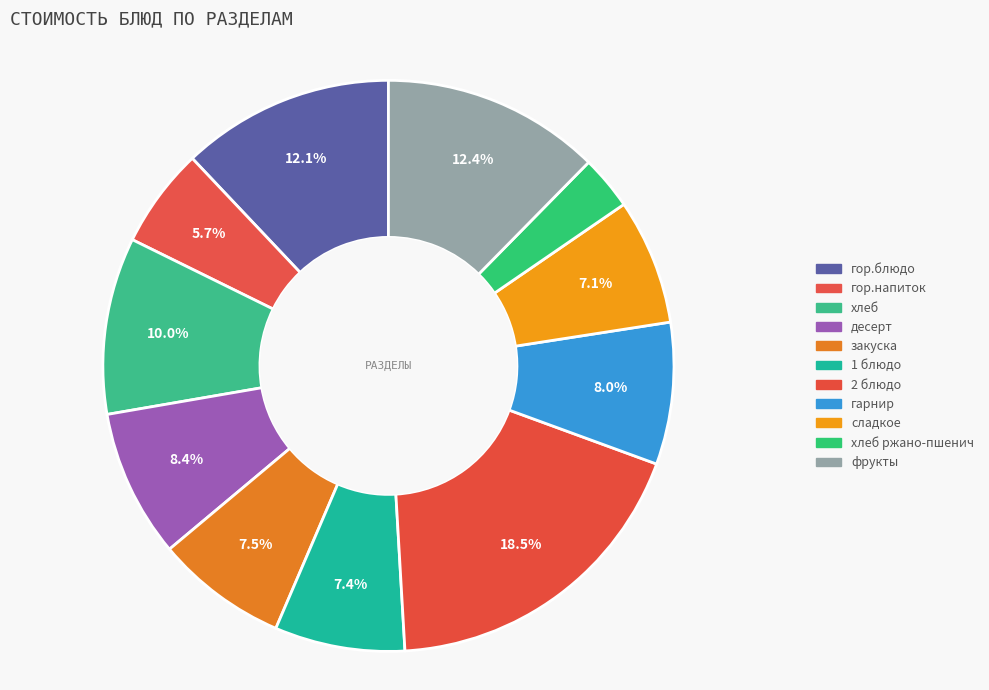

How many slices are in this pie chart?

11